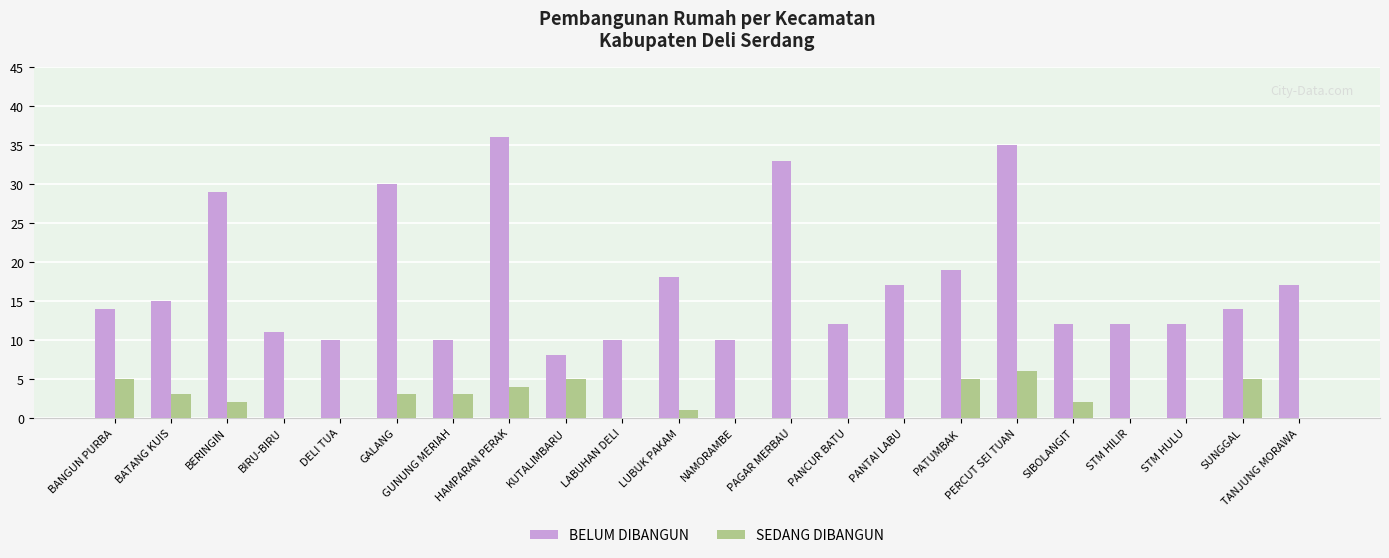

What are all the series names shown in the legend?

BELUM DIBANGUN, SEDANG DIBANGUN